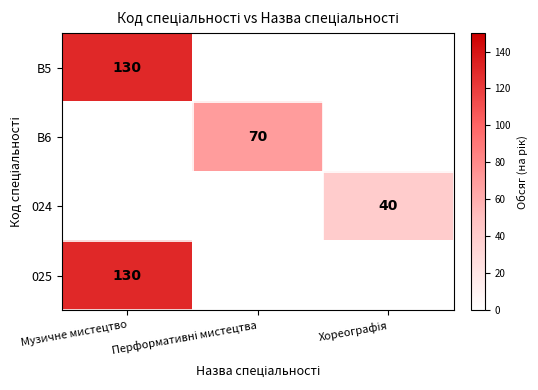

At how many categories does at least one series exceed 59?

2